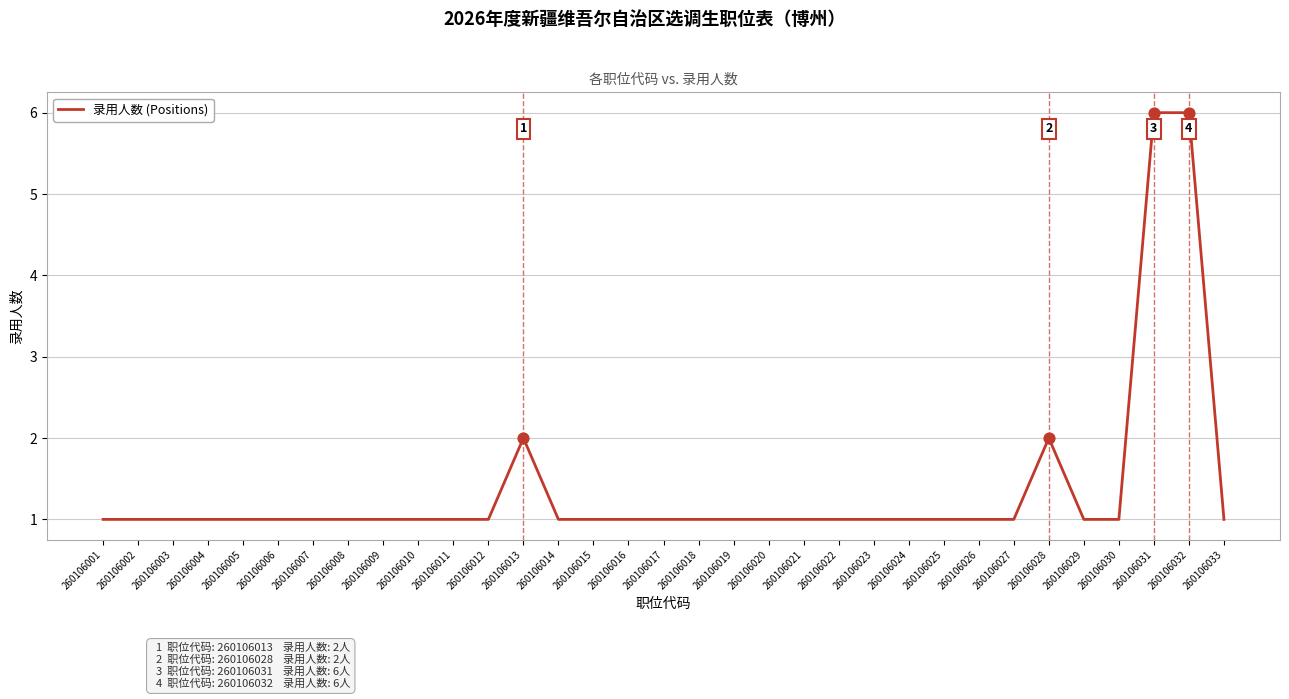

Approximately how many times larger is the value at 260106023 compared to 260106017?

1.0